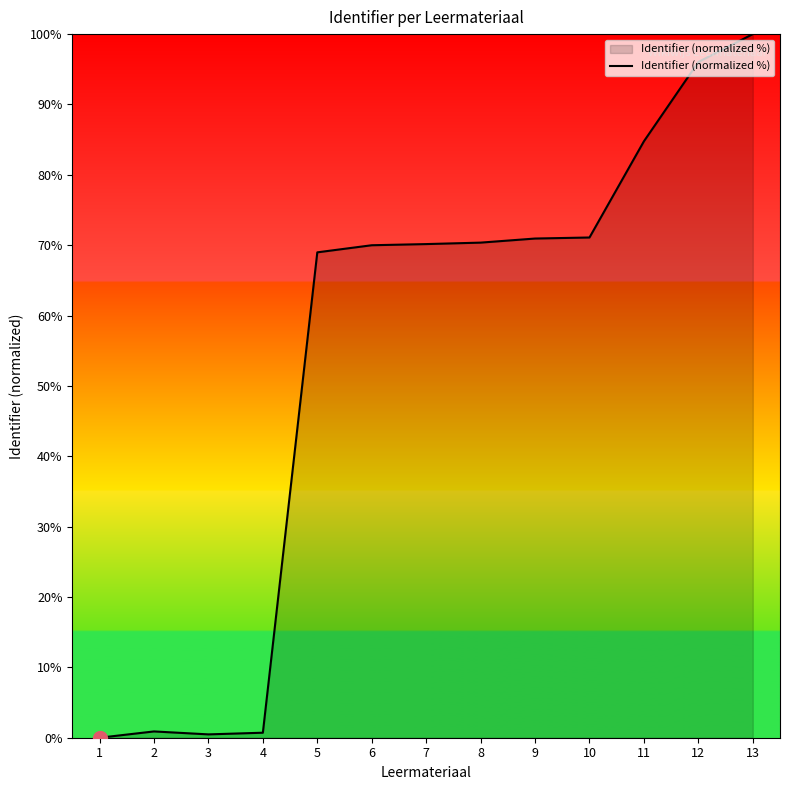

What is the difference between the values at 9 and 1?

70.9